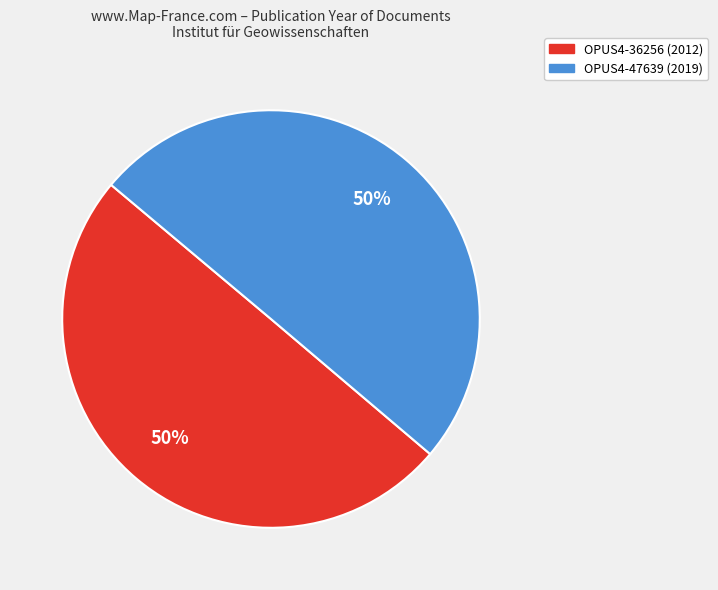

To the nearest percent, what is the combined percentage of OPUS4-47639 and OPUS4-36256?

100%